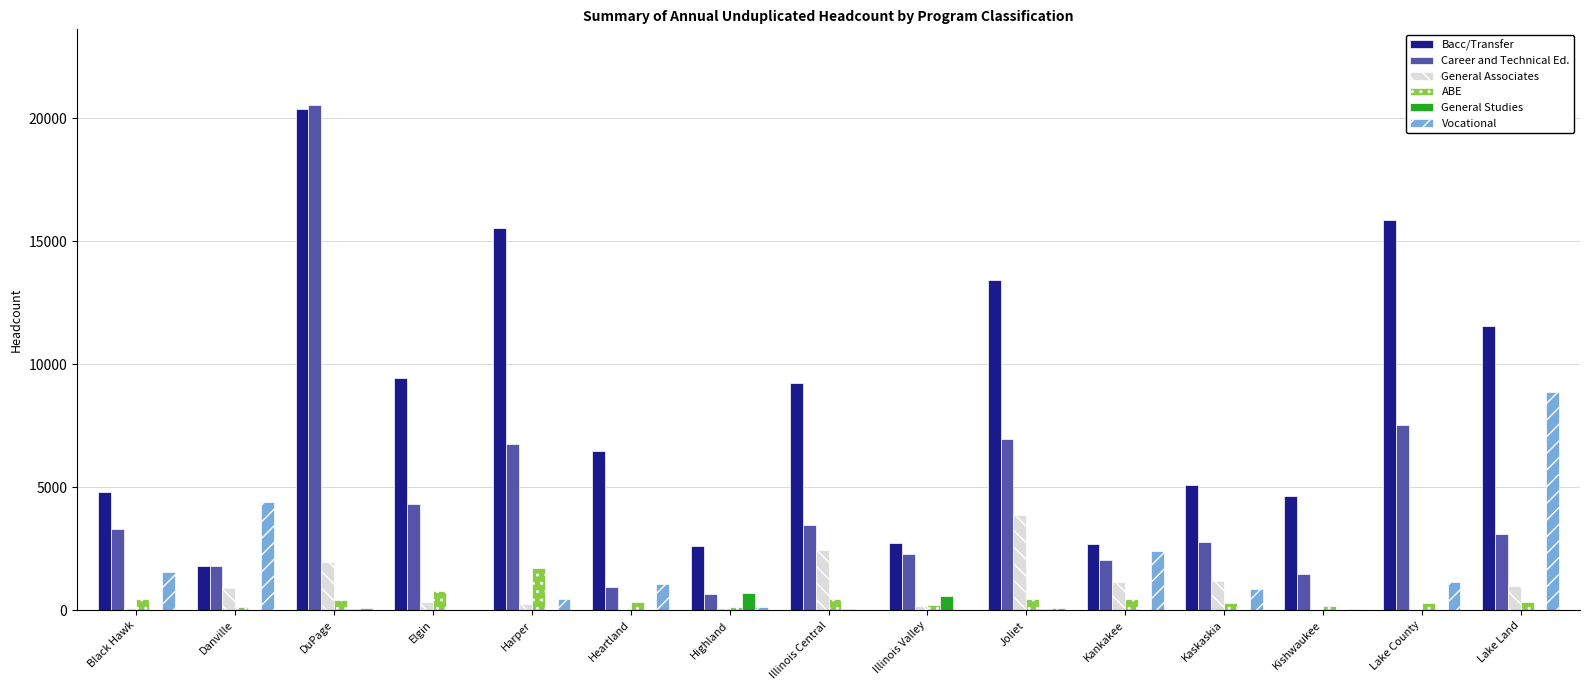

Between DuPage and Kaskaskia, which series saw the biggest shift?

Career and Technical Ed.